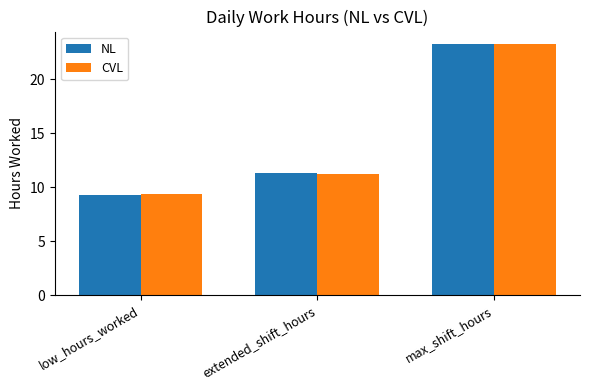

The NL series shows 23.2 at max_shift_hours. True or false?

True